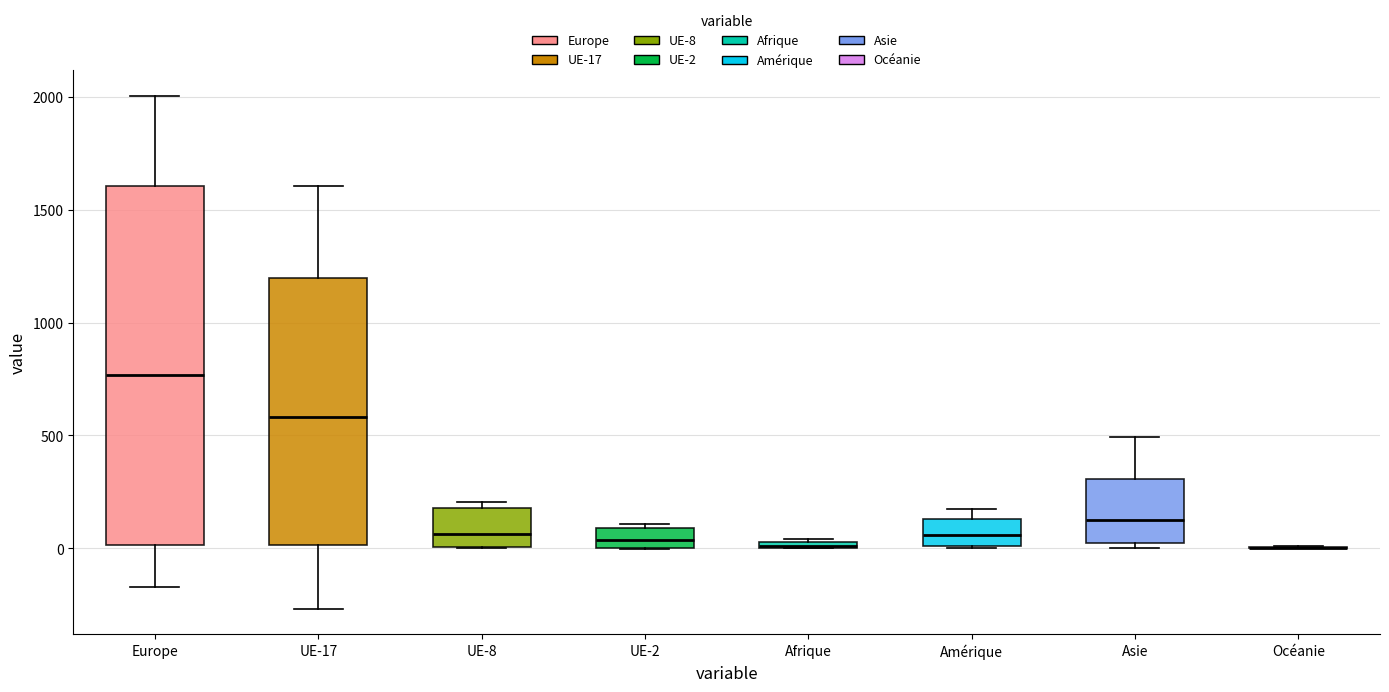

Comparing the boxes themselves (not the whiskers), which one is the tallest?

Europe